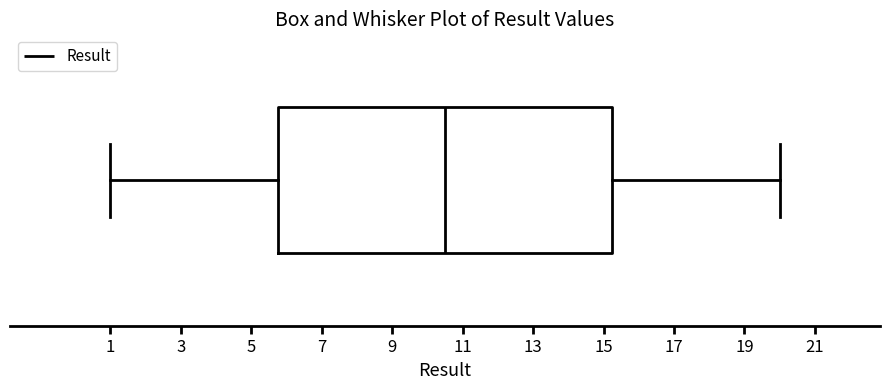

Transcribe this box plot: give where the median line is, the range the box spans, and where the two whiskers end, as read against the x-axis. The values are not printed on the chart, so give them approximately, as read against the axis.

median 10.6, box 5.8 to 15.2, whiskers 1.0 to 20.0